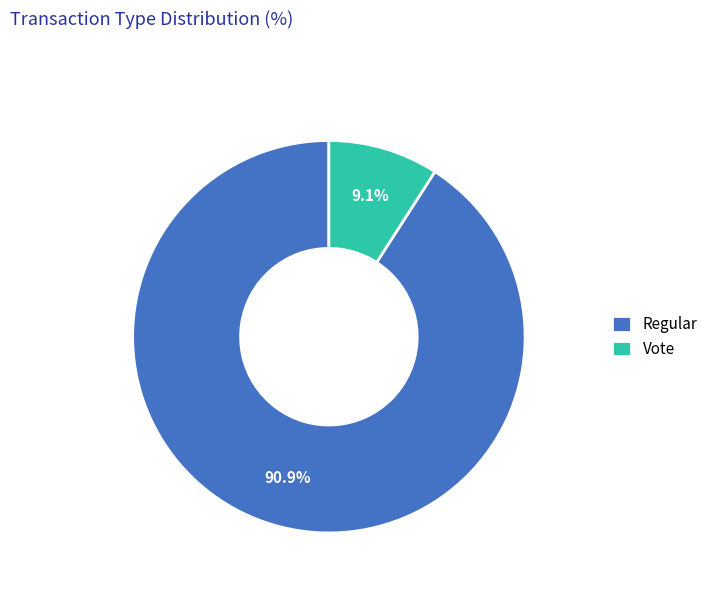

Count the number of slices in the pie.

2